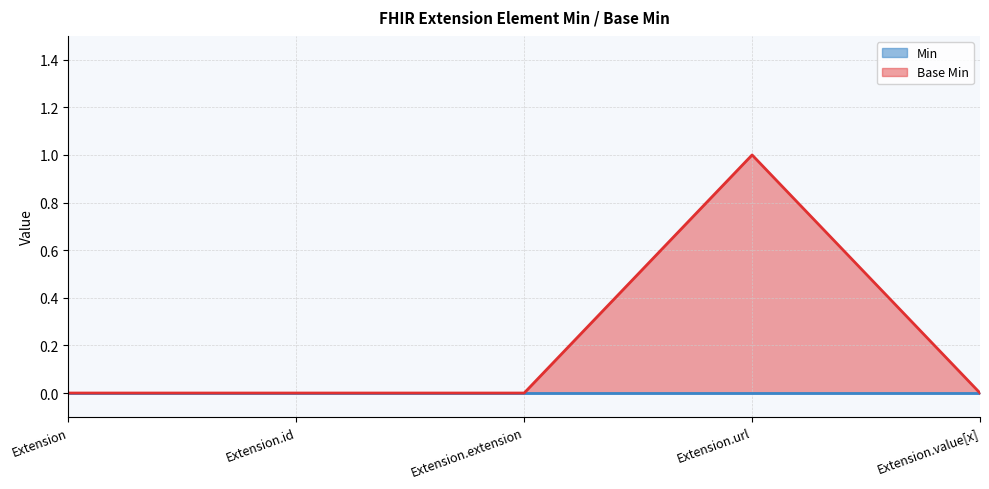

Is it true that the value at Extension.id is 0?

True